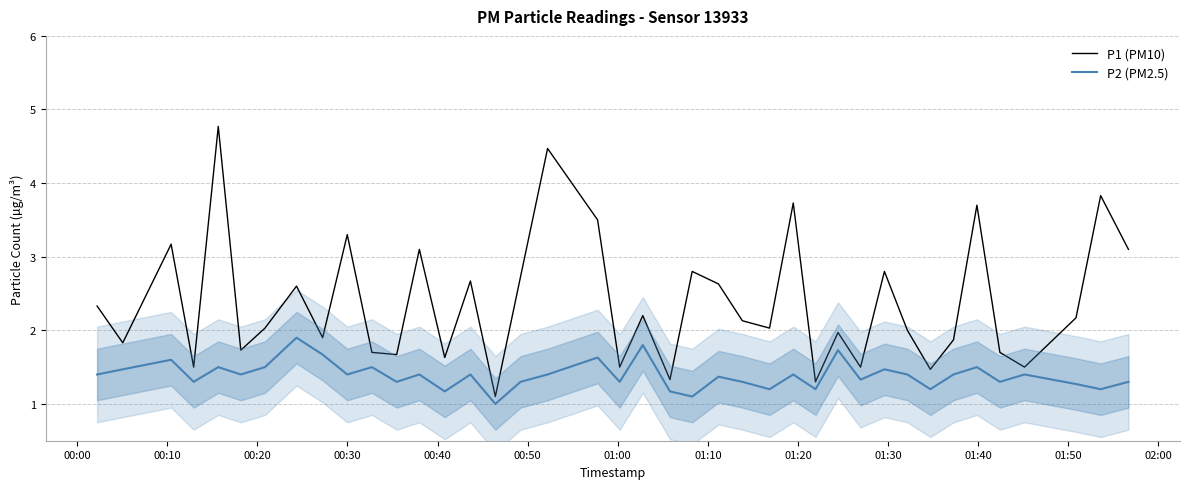

Reading left to right, what are all the values shown in this chart?

P1 (PM10): 2.3	1.8	3.2	1.5	4.8	1.7	2.0	2.6	1.9	3.3	1.7	1.7	3.1	1.6	2.7	1.1	2.7	4.5	3.5	1.5	2.2	1.3	2.8	2.6	2.1	2.0	3.7	1.3	2.0	1.5	2.8	2.0	1.5	1.9	3.7	1.7	1.5	2.2	3.8	3.1
P2 (PM2.5): 1.4	1.5	1.6	1.3	1.5	1.4	1.5	1.9	1.7	1.4	1.5	1.3	1.4	1.2	1.4	1.0	1.3	1.4	1.6	1.3	1.8	1.2	1.1	1.4	1.3	1.2	1.4	1.2	1.7	1.3	1.5	1.4	1.2	1.4	1.5	1.3	1.4	1.3	1.2	1.3